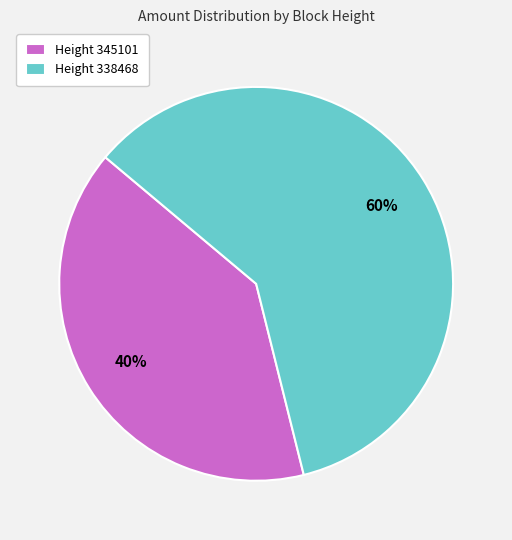

To the nearest percent, what is the average slice percentage?

50%